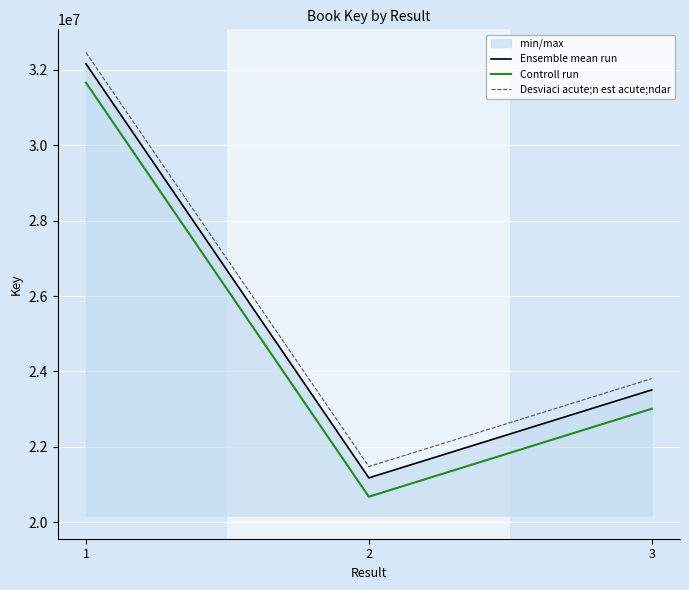

At which label is Controll run closest to 26168349?

3